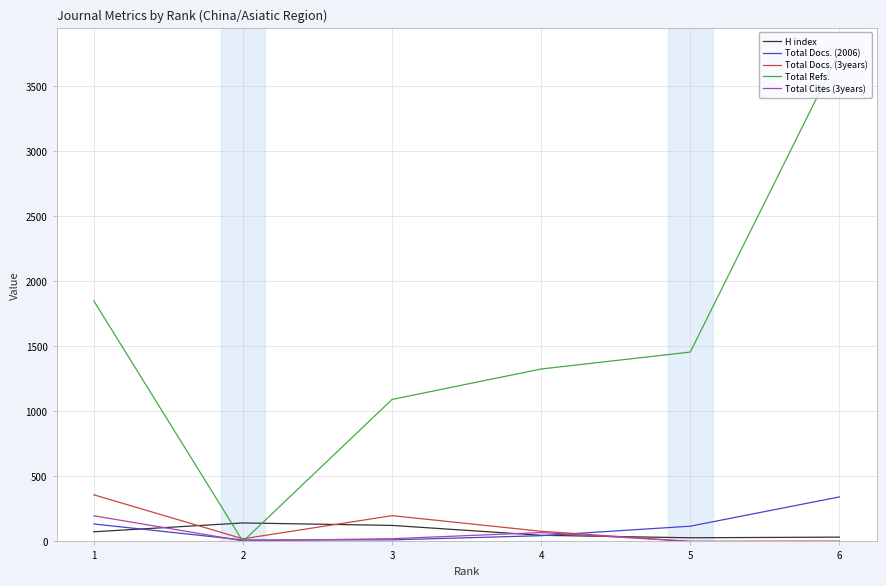

What is the sum of all H index values?

447